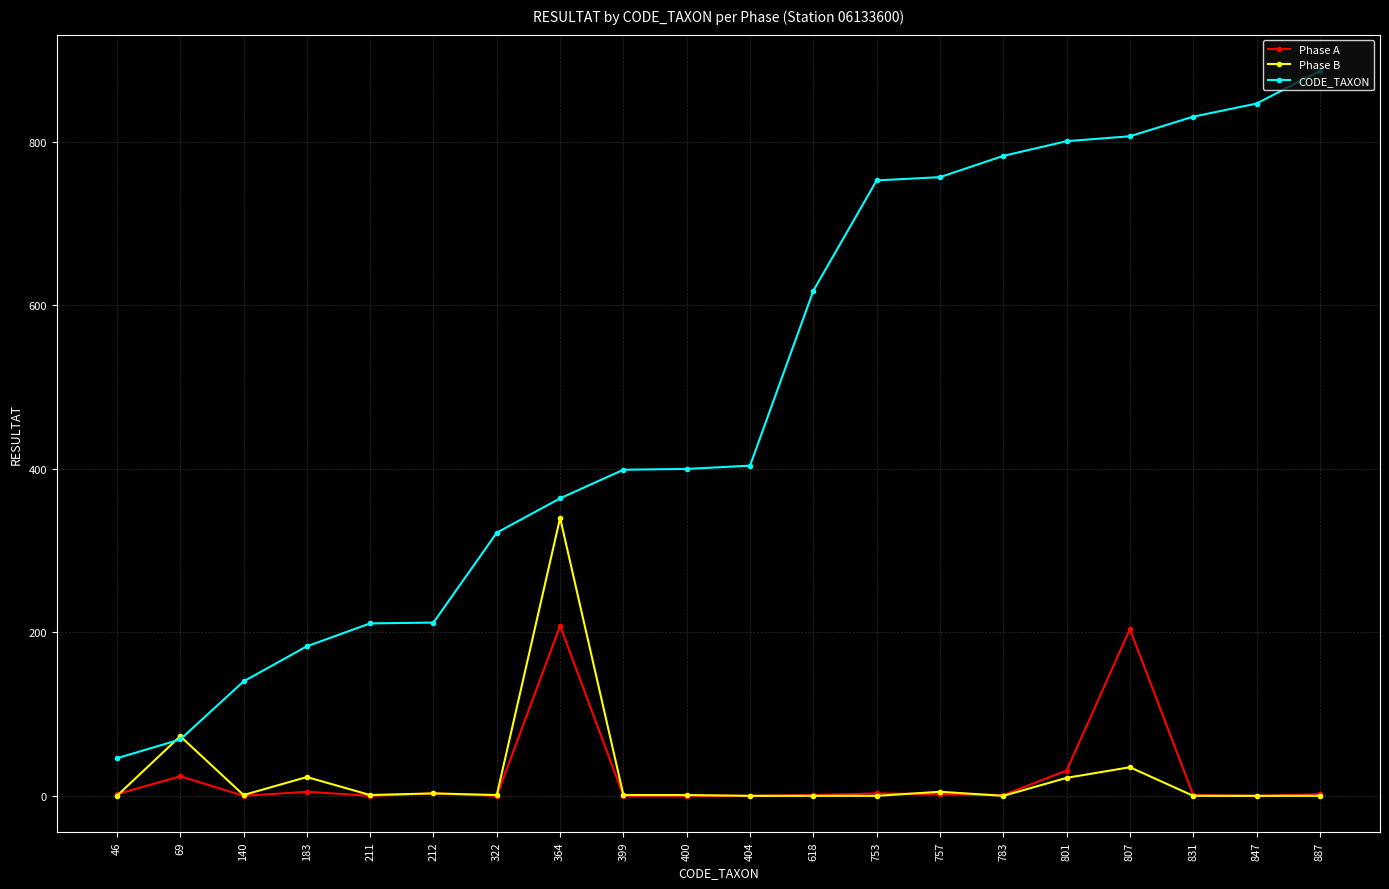

List the series in order of their peak value, highest first.

CODE_TAXON, Phase B, Phase A